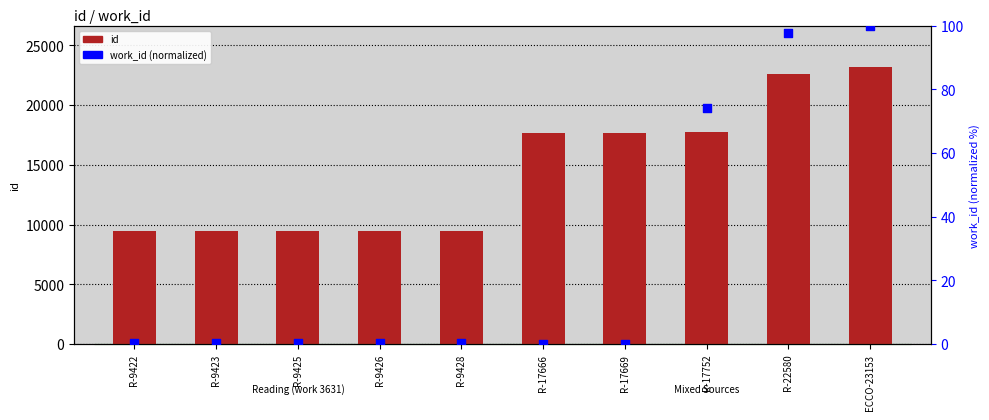

Is the value of work_id (normalized) at R-9428 greater than the value of id at R-9422?

No